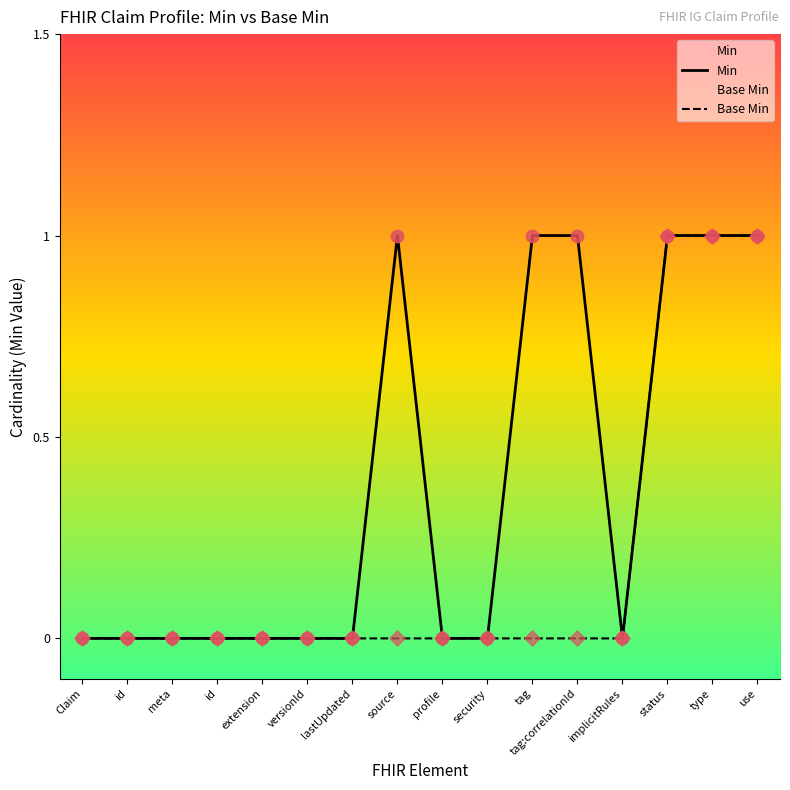

What is the total value across all series at status?

2